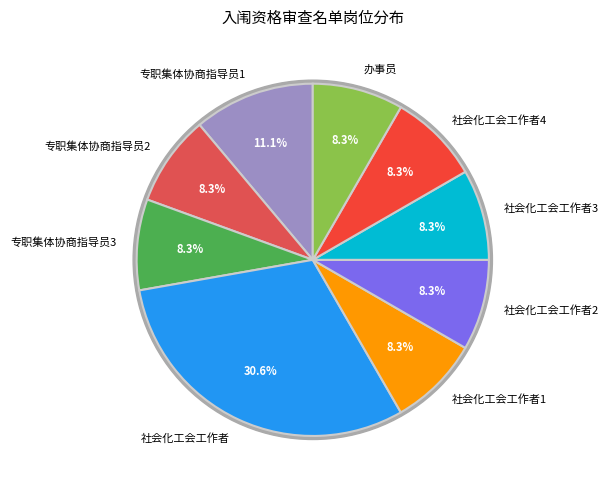

What is the change in value from 社会化工会工作者 to 社会化工会工作者1?

-8